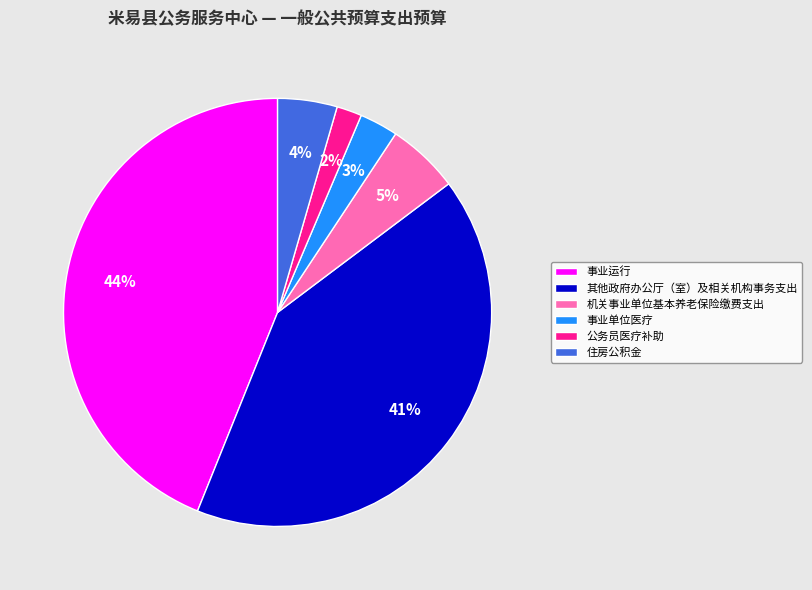

What percentage is the 事业单位医疗 slice, to the nearest percent?

3%